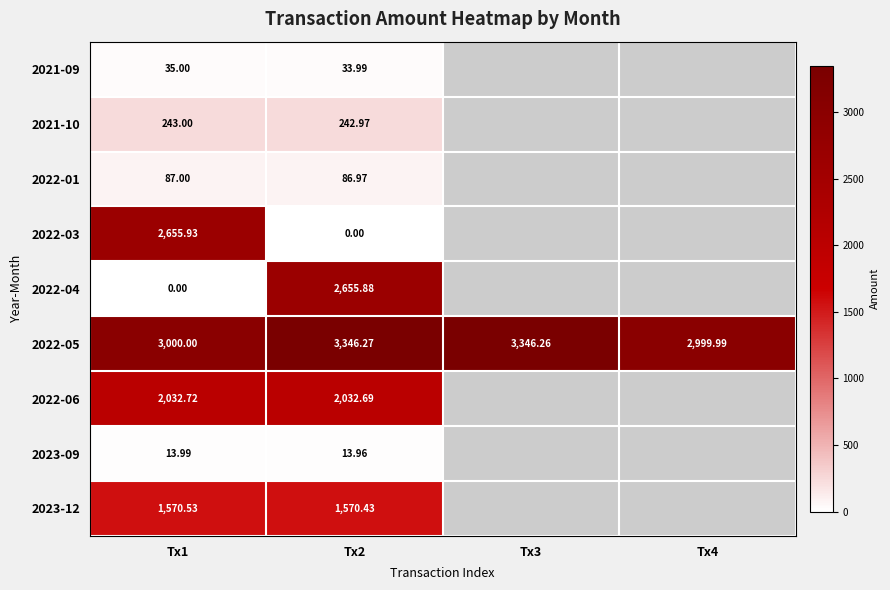

At which category is the sum across all series the highest?

Tx2